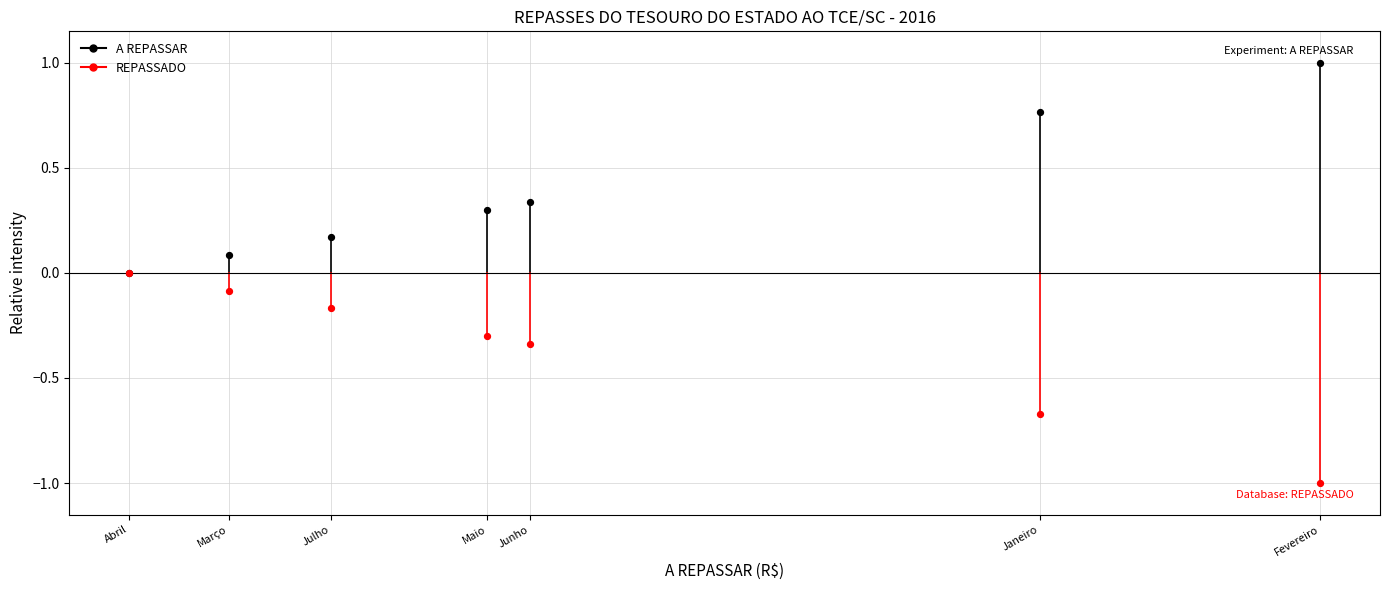

Which series reaches the minimum Y coordinate?

REPASSADO